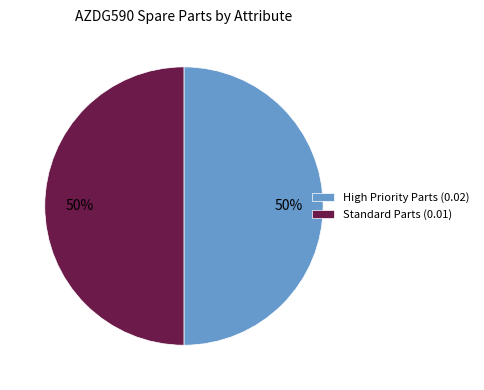

Approximately how many times larger is the value at Standard Parts (0.01) compared to High Priority Parts (0.02)?

1.0